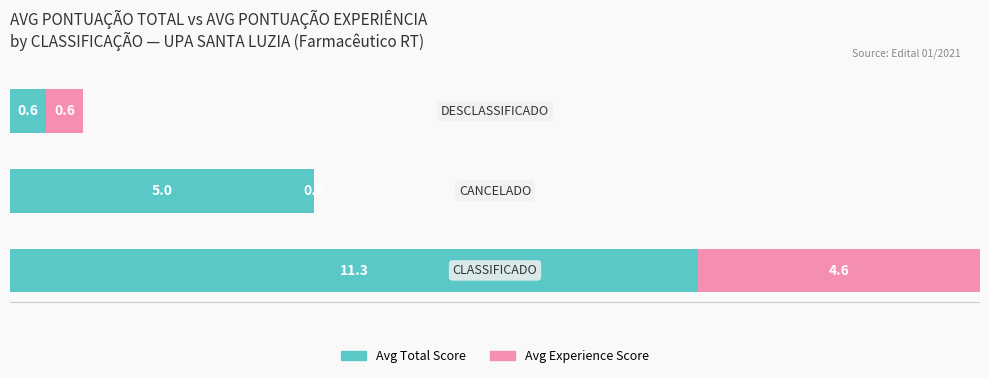

What are all the series names shown in the legend?

Avg Total Score, Avg Experience Score